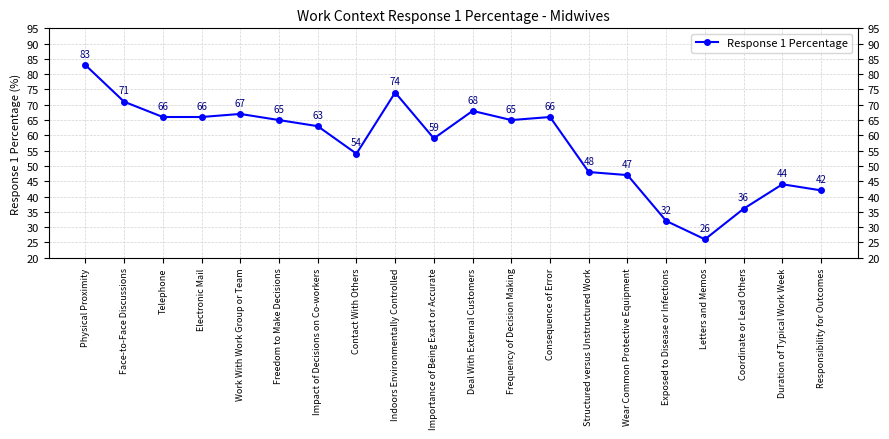

What is the sum of all values?

1142